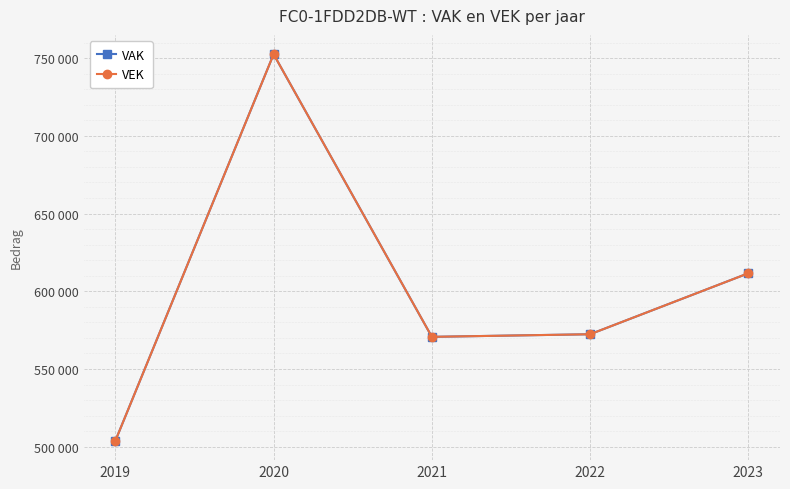

Does the chart have visible grid lines?

Yes